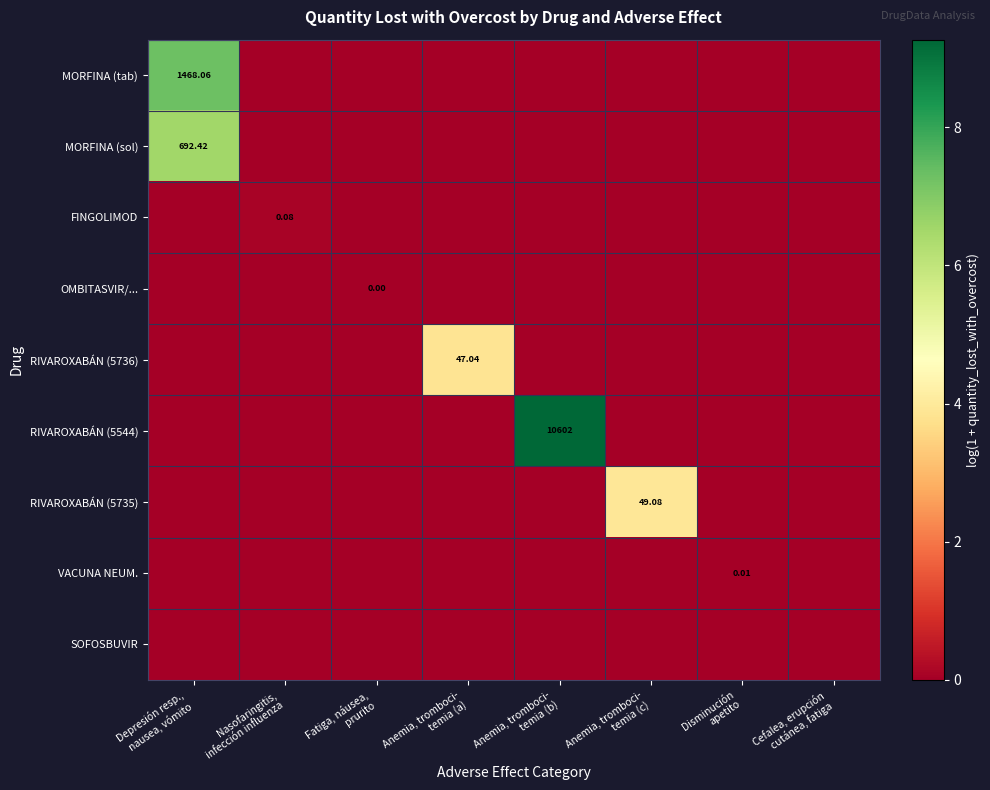

At which category is the sum across all series the highest?

Depresión resp.,
nausea, vómito